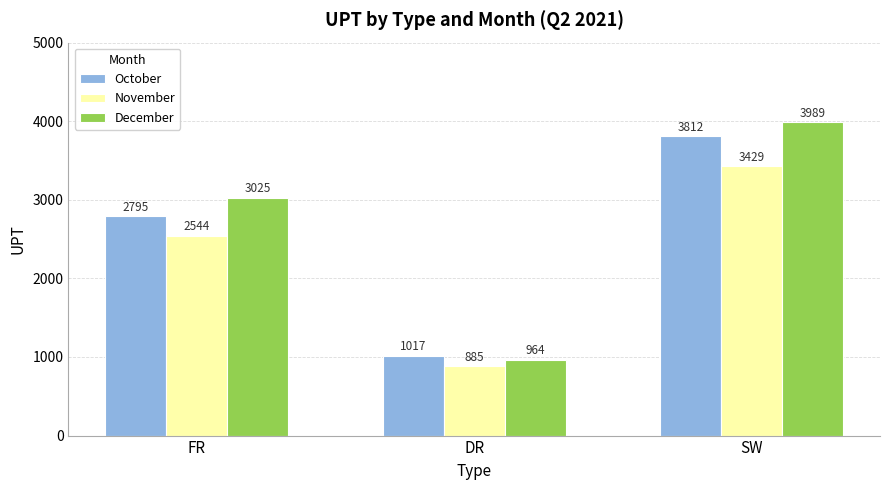

Which series has the widest spread of values?

December